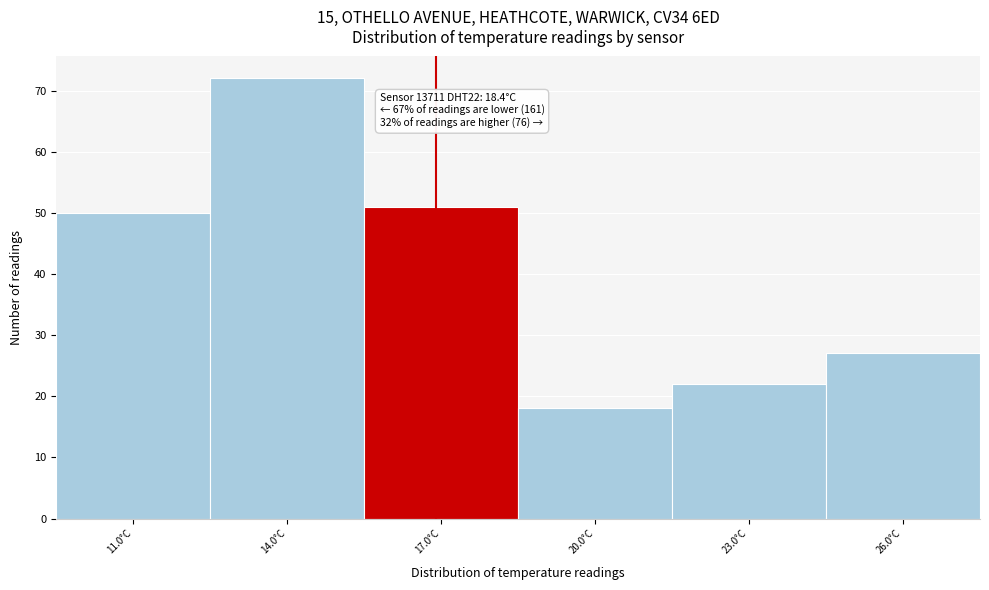

Reading left to right, what are all the values shown in this chart?

11.0°C=50	14.0°C=72	17.0°C=51	20.0°C=18	23.0°C=22	26.0°C=27